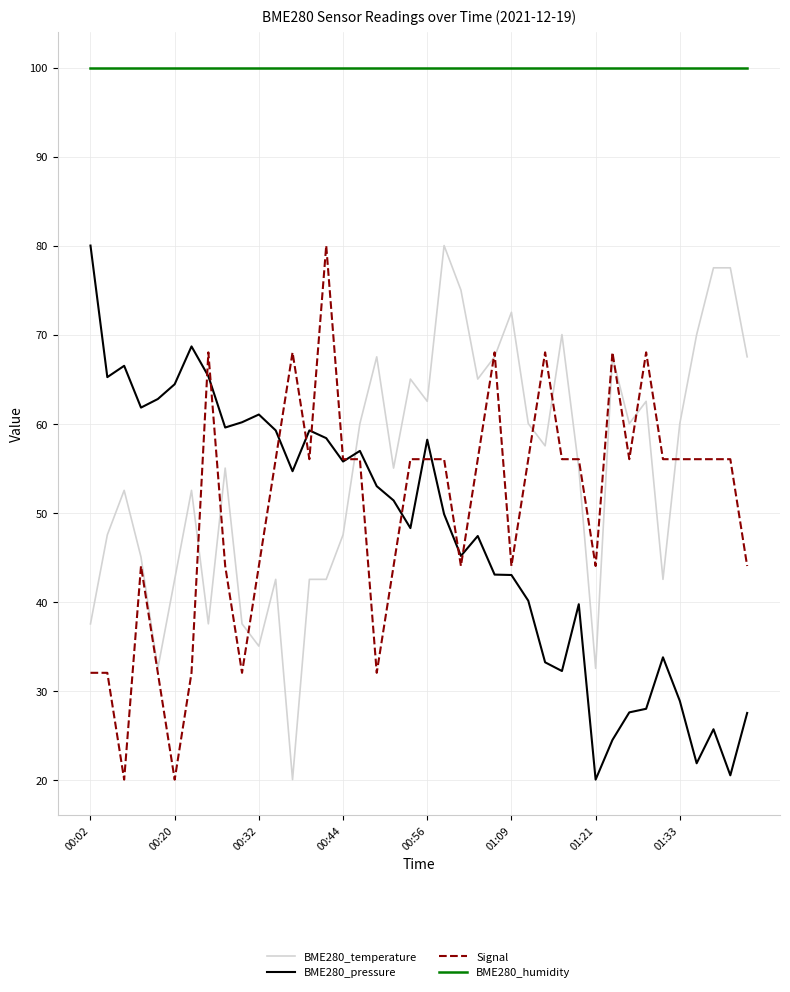

What is the smallest value displayed?

20.0